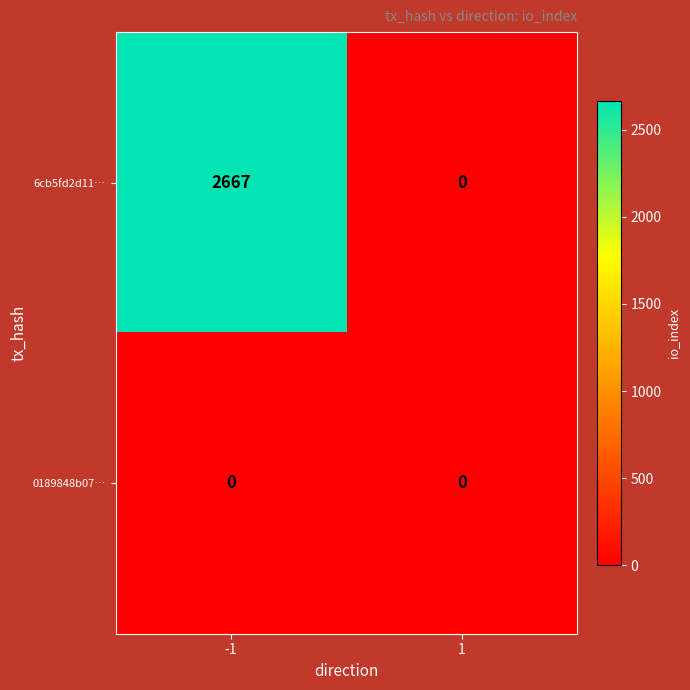

Reading right to left, what are all the values shown in this chart?

6cb5fd2d11…: 0	2667
0189848b07…: 0	0